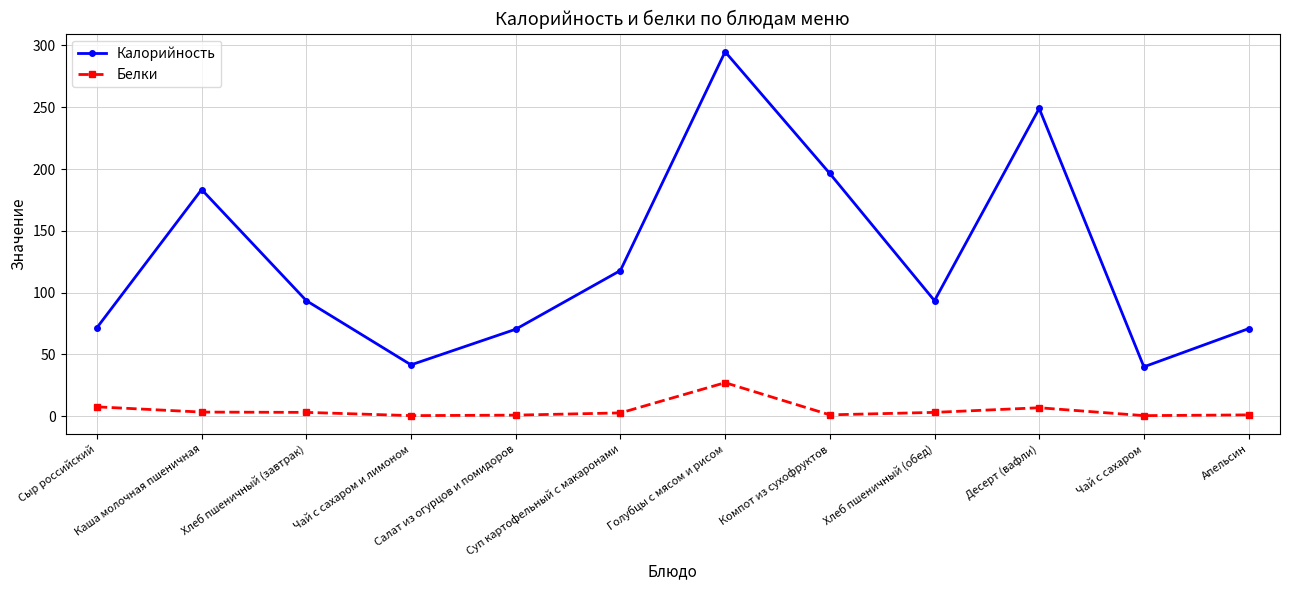

What is the spread (max minus min) of values at Голубцы с мясом и рисом?

267.7